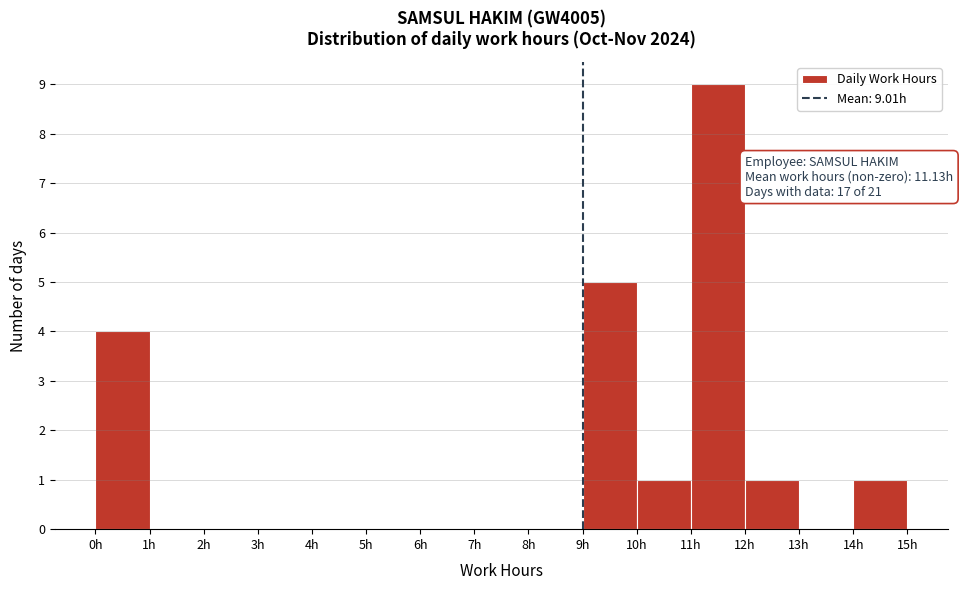

Over which range of the x-axis is the bar tallest?

11 to 12